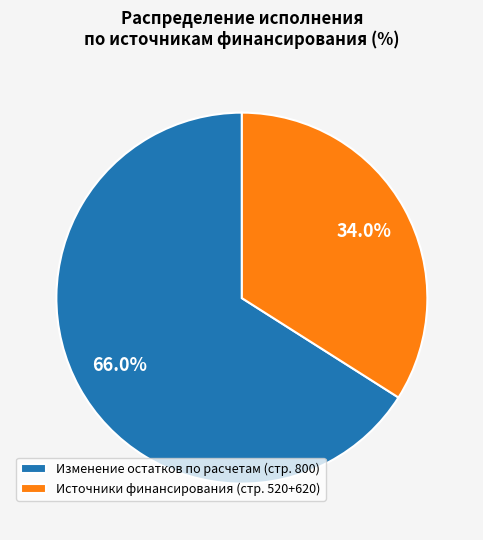

Rank the categories by value from highest to lowest.

Изменение остатков по расчетам (стр. 800), Источники финансирования (стр. 520+620)